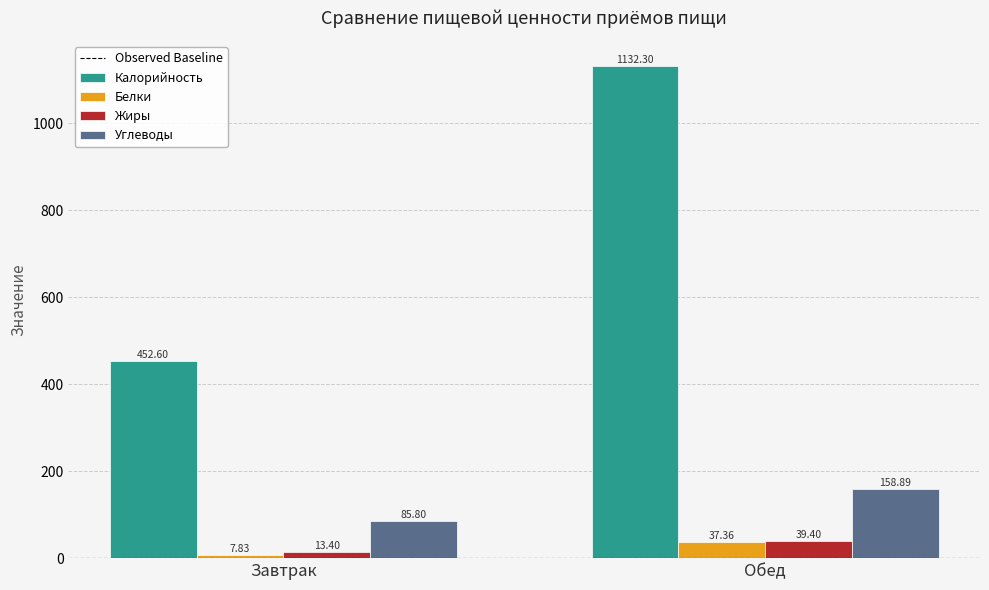

What is the label of the 2nd bar from the right?

Завтрак